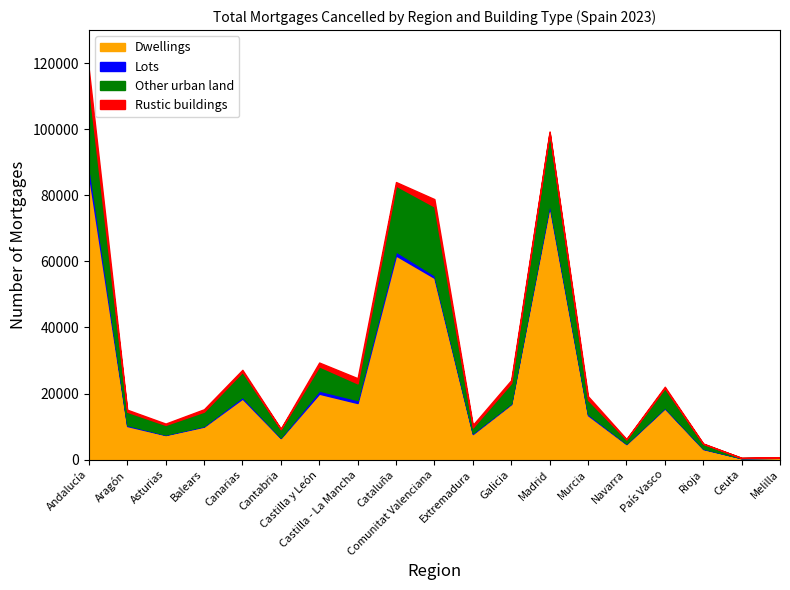

Is the value of Other urban land at País Vasco greater than the value of Dwellings at Navarra?

Yes